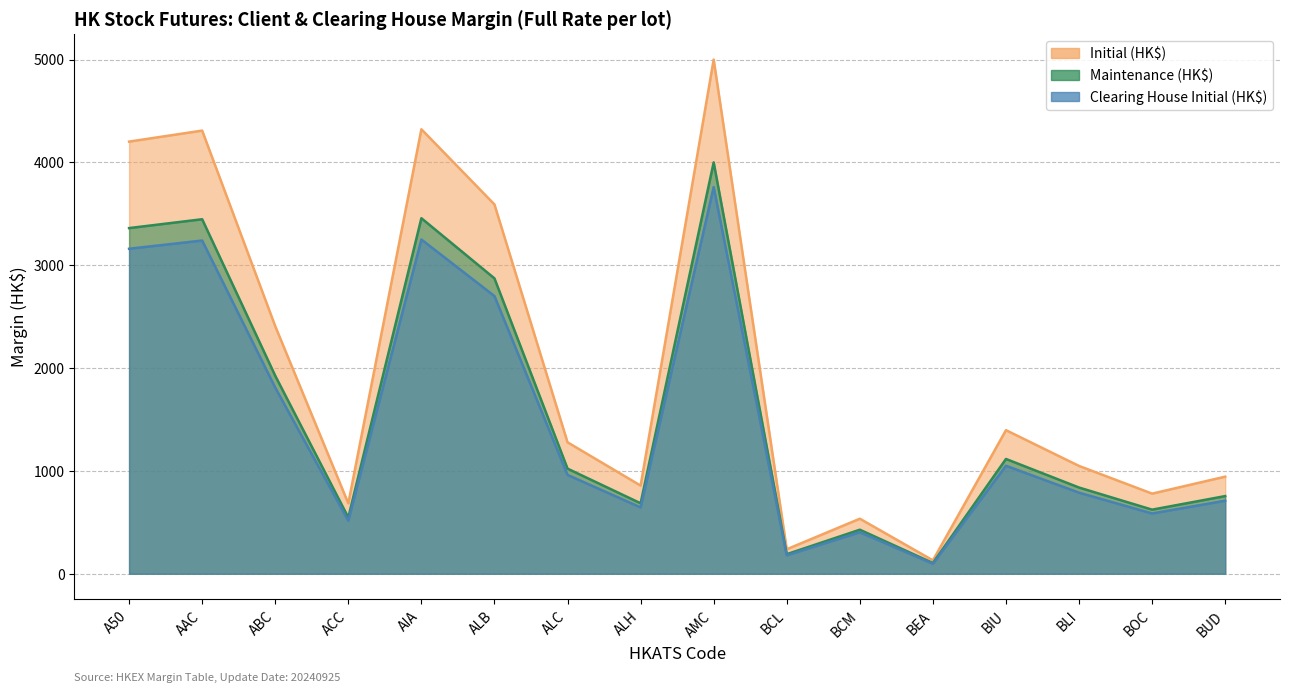

What is the average value of the Clearing House Initial (HK$) series?

1491